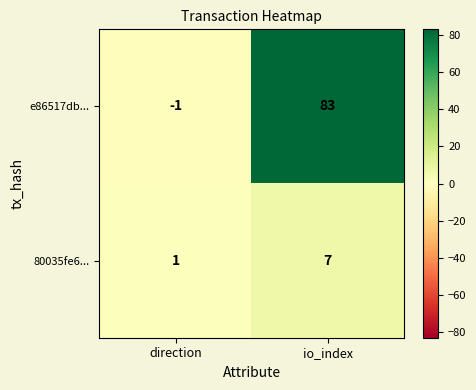

The value of 80035fe6... at io_index is 7. True or false?

True